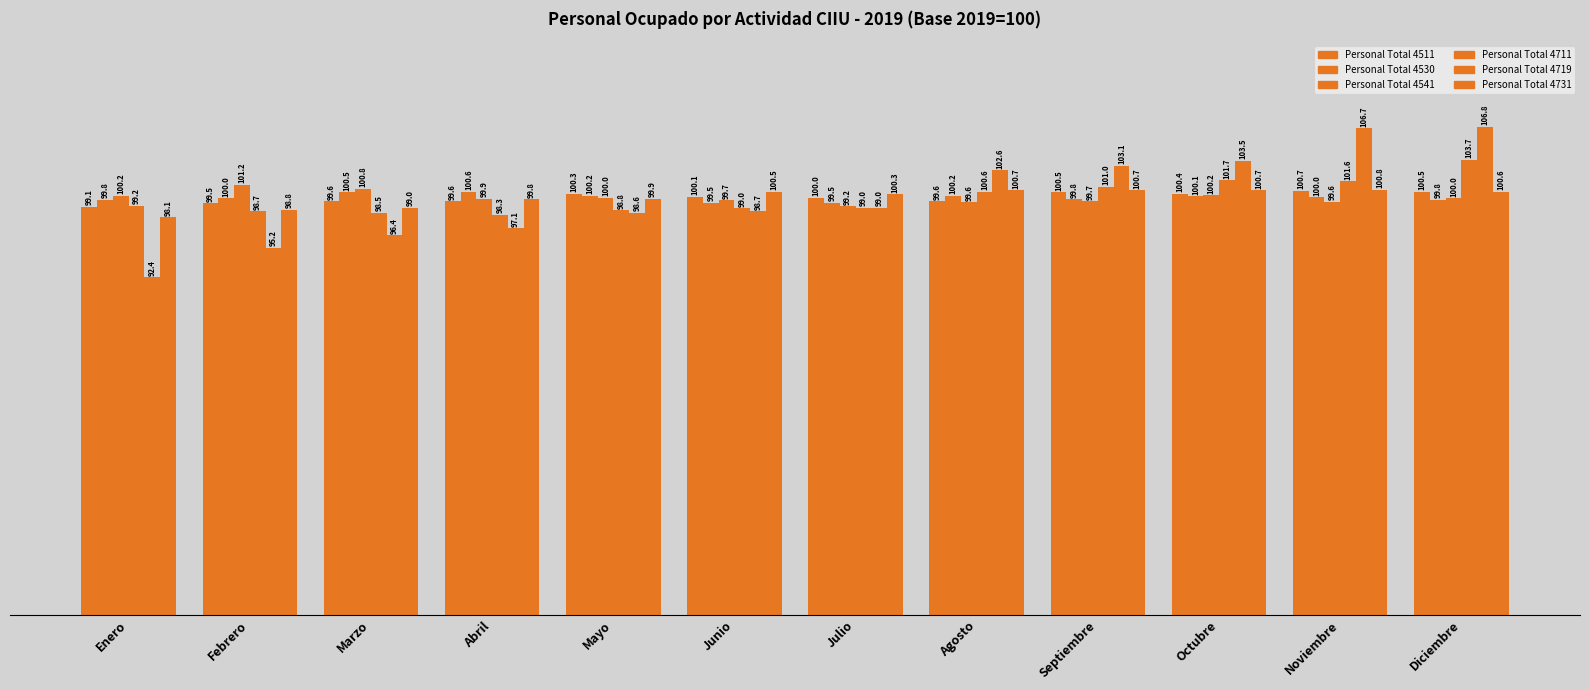

List the labels in order of Personal Total 4530 value, smallest first.

Junio, Julio, Enero, Diciembre, Septiembre, Febrero, Noviembre, Octubre, Mayo, Agosto, Marzo, Abril